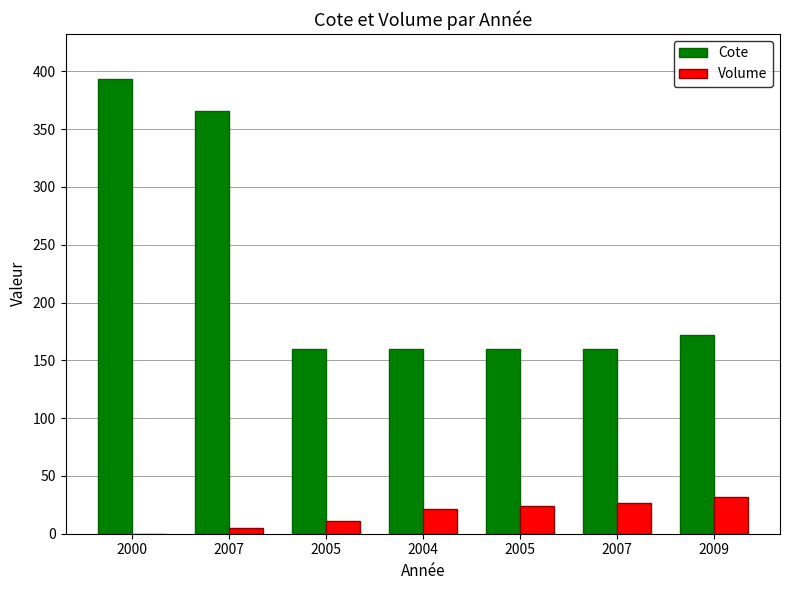

The value of Cote at 2005 is 261.8. True or false?

False